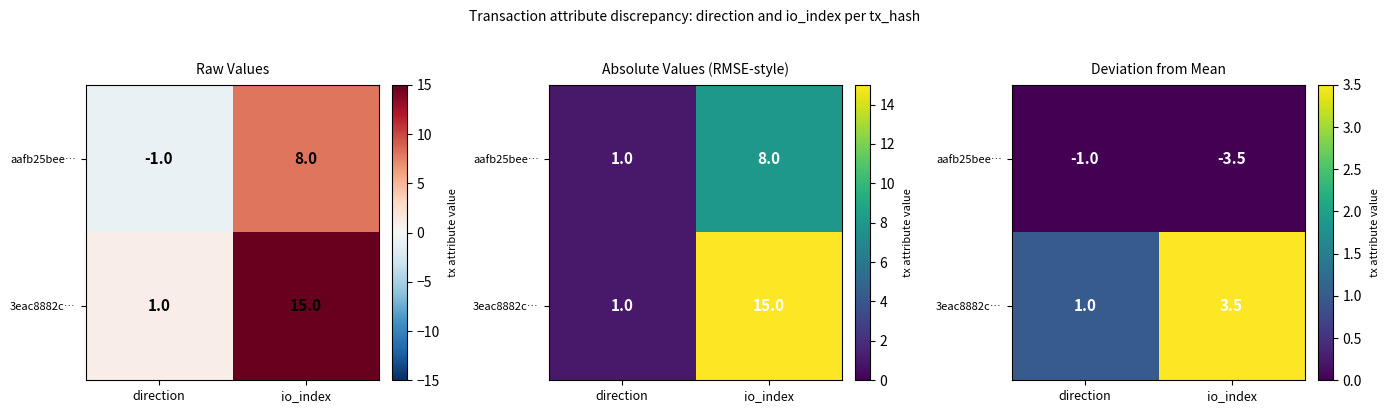

What is the approximate value of 3eac8882c… at io_index?

3.5